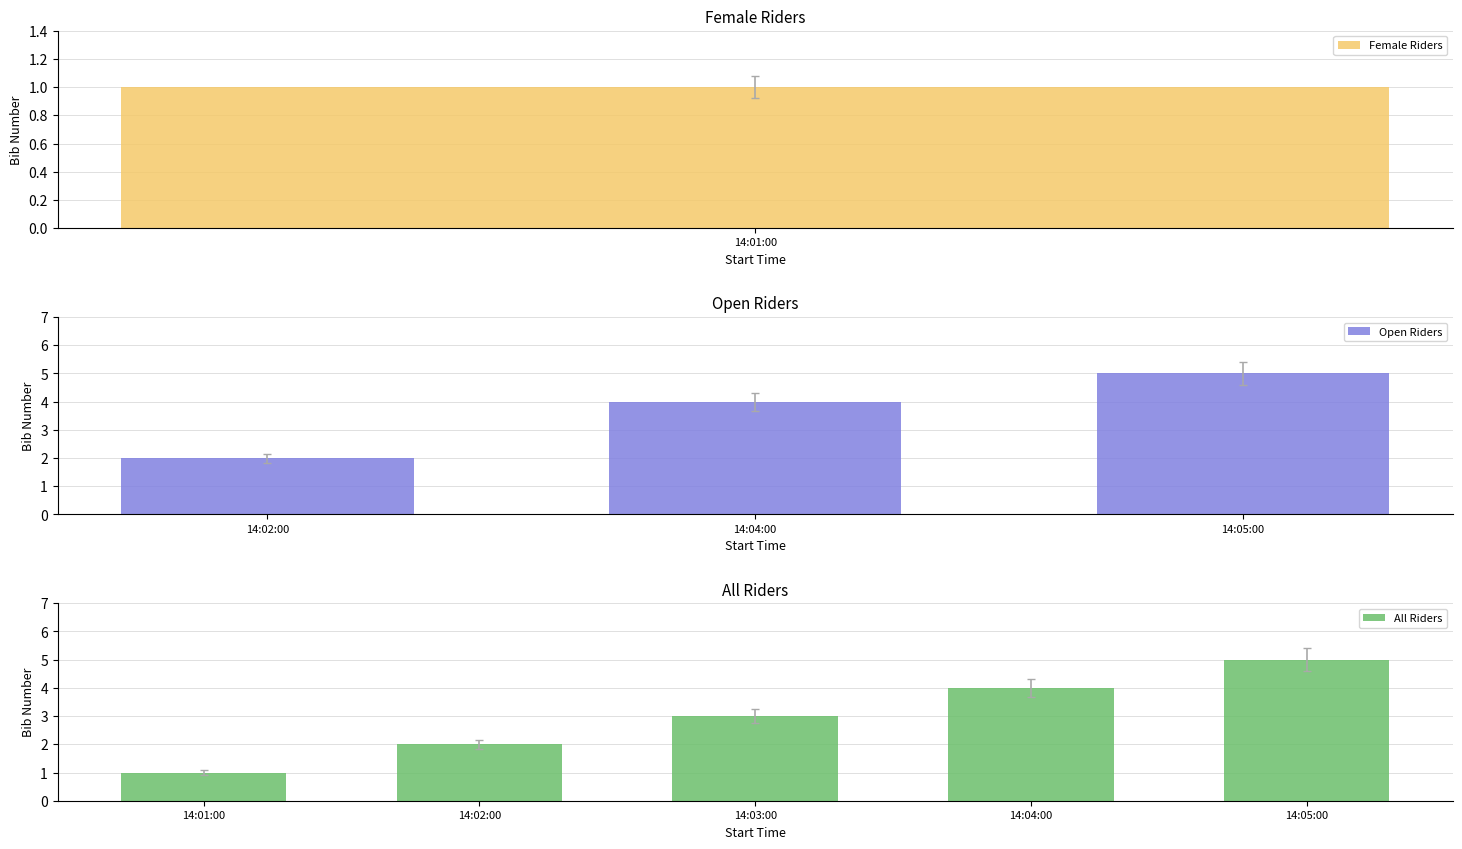

Count the number of values greater than 2.

3